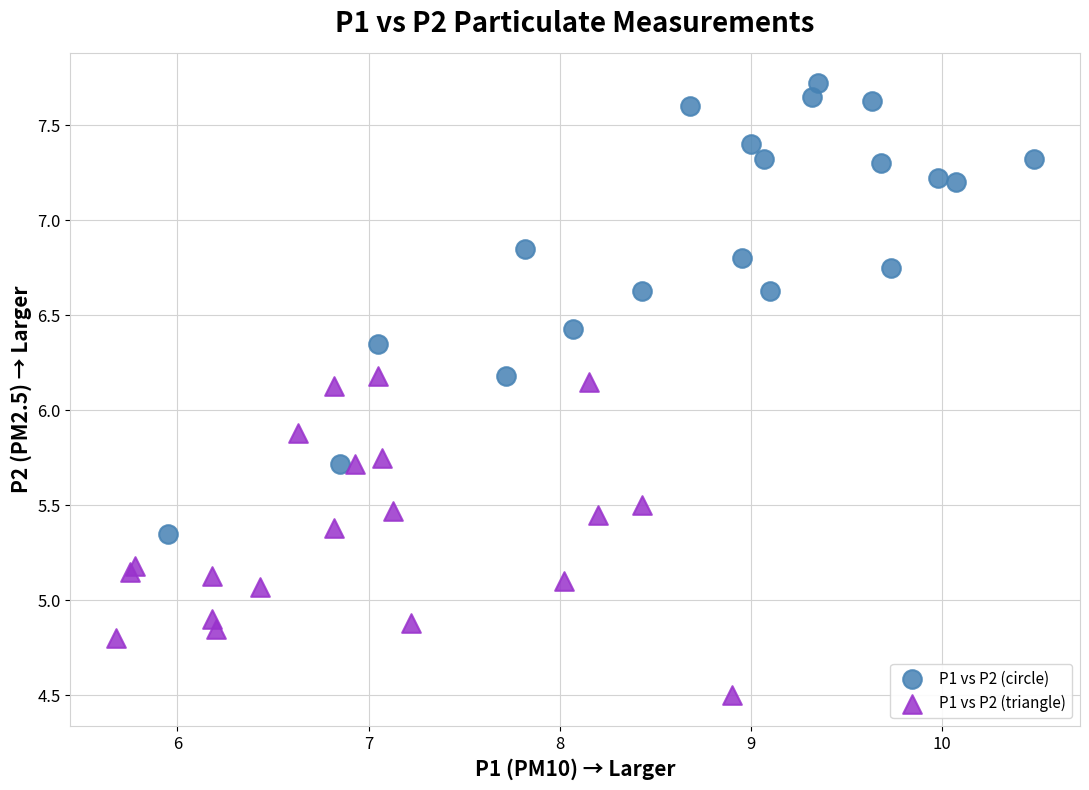

Which series has the widest spread of Y values?

P1 vs P2 (circle)